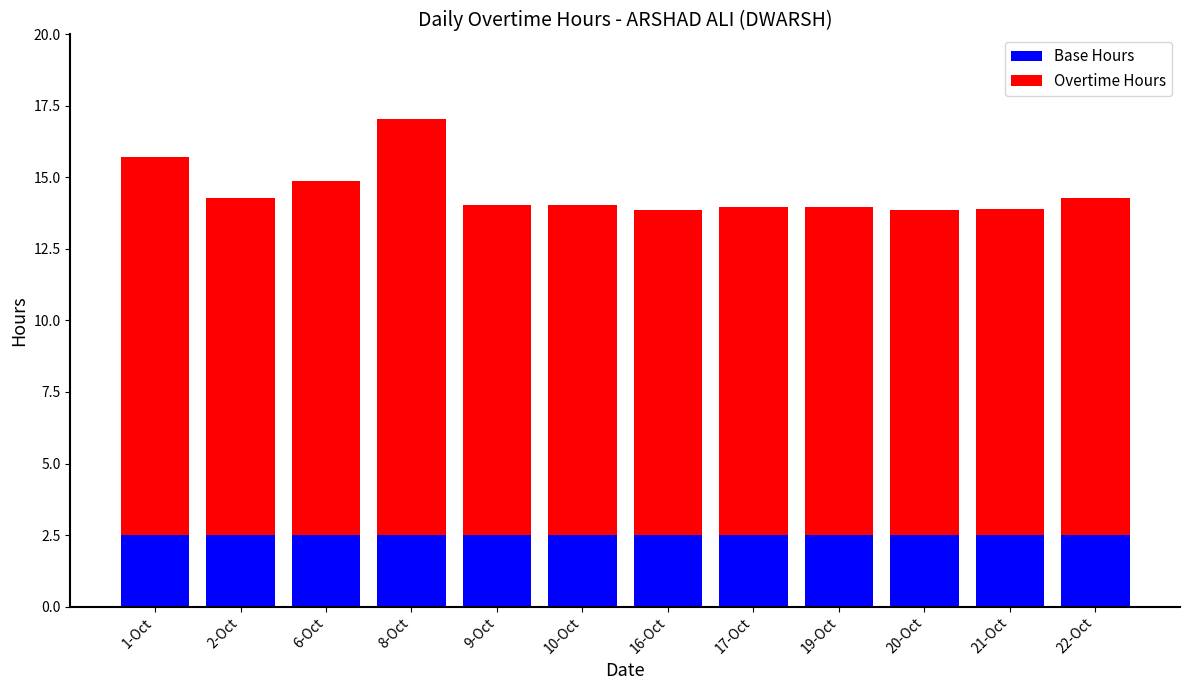

How many bars are there in total?

12